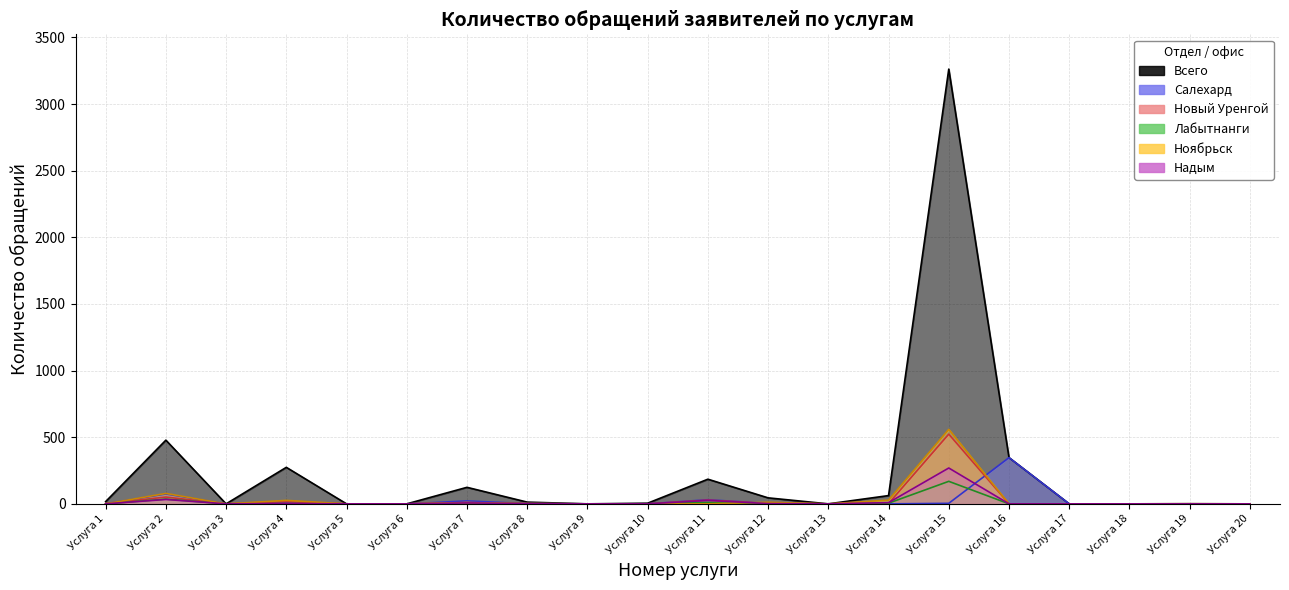

Which series ends up on top after the final intersection of Новый Уренгой and Ноябрьск?

Ноябрьск